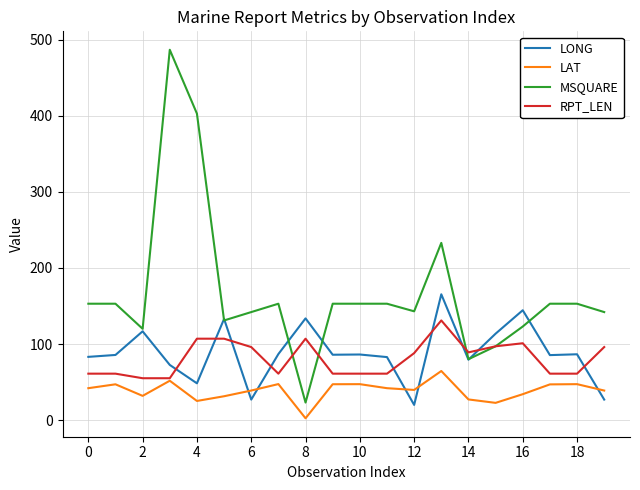

Which series has the largest range (max minus min)?

MSQUARE